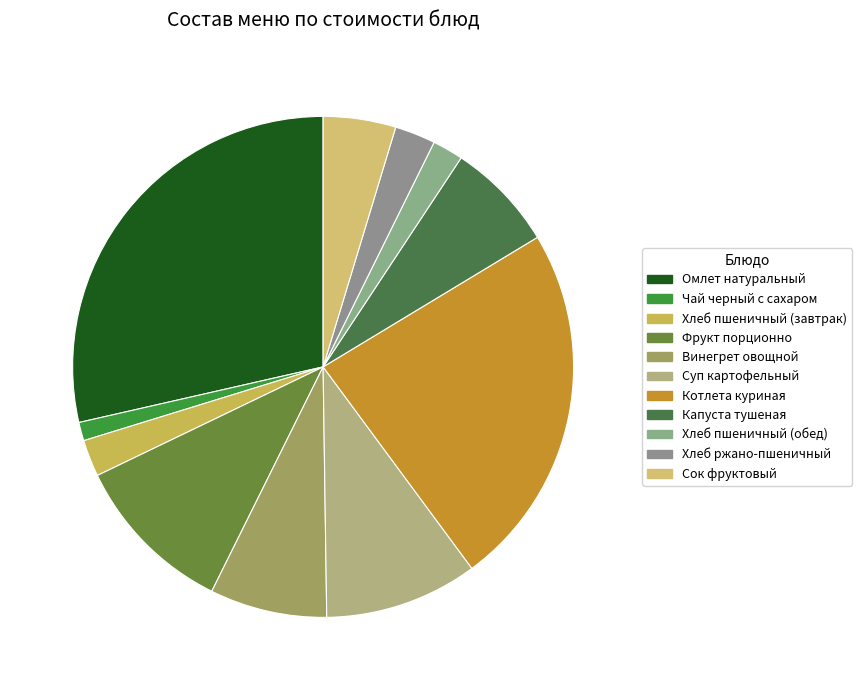

Is it true that Омлет натуральный is 20% of the pie?

False